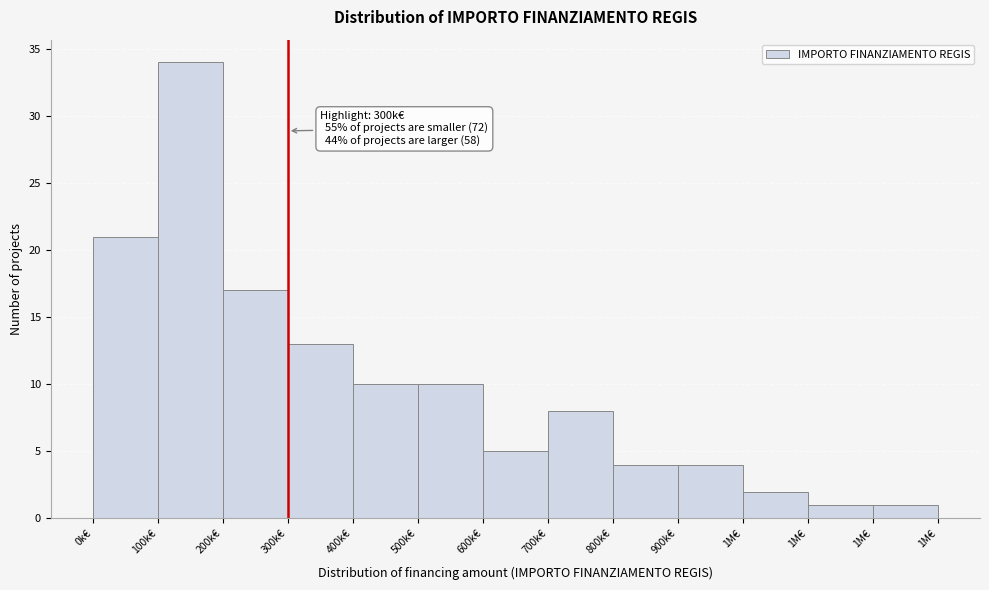

How many data points does each series have?

13